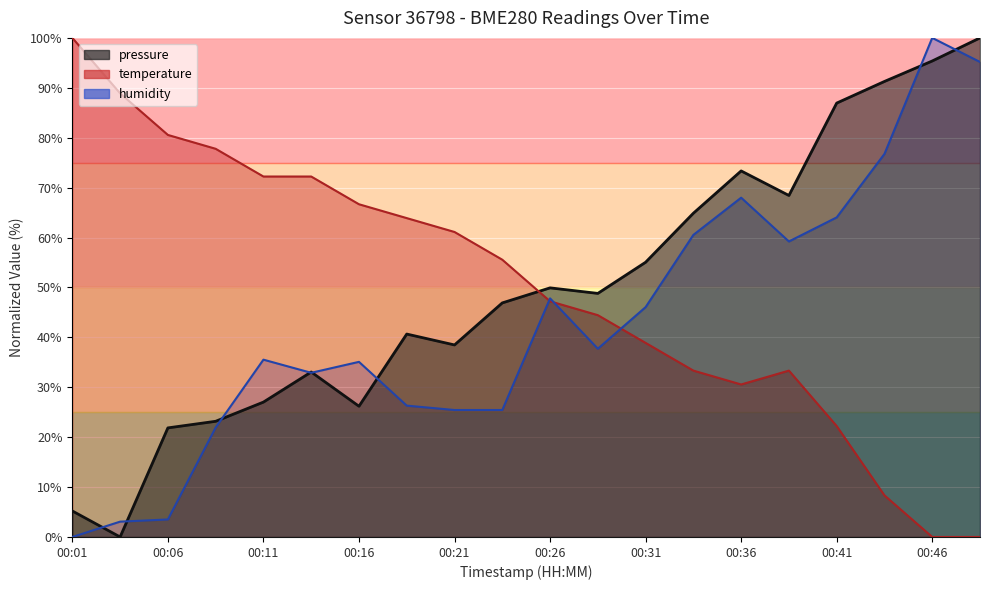

Which category has the highest value across all series?

00:49